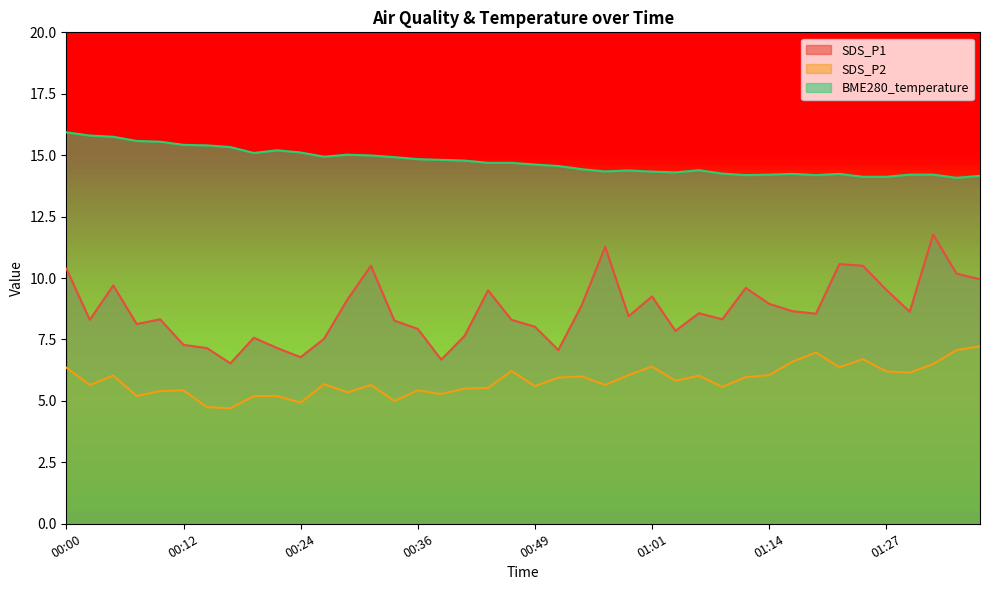

Reading left to right, list all the values displayed in this chart.

SDS_P1: 00:00=10.4	00:02=8.3	00:05=9.7	00:07=8.1	00:09=8.3	00:12=7.3	00:14=7.2	00:17=6.5	00:19=7.6	00:22=7.2	00:24=6.8	00:27=7.5	00:29=9.1	00:31=10.5	00:34=8.3	00:36=7.9	00:39=6.7	00:41=7.7	00:44=9.5	00:46=8.3	00:49=8.0	00:51=7.1	00:54=8.9	00:56=11.3	00:59=8.4	01:01=9.2	01:03=7.8	01:06=8.6	01:09=8.3	01:11=9.6	01:14=8.9	01:16=8.7	01:19=8.6	01:22=10.6	01:24=10.5	01:27=9.5	01:29=8.6	01:32=11.8	01:34=10.2	01:36=9.9
SDS_P2: 00:00=6.3	00:02=5.7	00:05=6.0	00:07=5.2	00:09=5.4	00:12=5.4	00:14=4.8	00:17=4.7	00:19=5.2	00:22=5.2	00:24=4.9	00:27=5.7	00:29=5.3	00:31=5.7	00:34=5.0	00:36=5.4	00:39=5.3	00:41=5.5	00:44=5.5	00:46=6.2	00:49=5.6	00:51=6.0	00:54=6.0	00:56=5.7	00:59=6.0	01:01=6.4	01:03=5.8	01:06=6.0	01:09=5.6	01:11=6.0	01:14=6.0	01:16=6.6	01:19=7.0	01:22=6.4	01:24=6.7	01:27=6.2	01:29=6.2	01:32=6.5	01:34=7.1	01:36=7.2
BME280_temperature: 00:00=15.9	00:02=15.8	00:05=15.8	00:07=15.6	00:09=15.6	00:12=15.4	00:14=15.4	00:17=15.3	00:19=15.1	00:22=15.2	00:24=15.1	00:27=14.9	00:29=15.0	00:31=15.0	00:34=14.9	00:36=14.8	00:39=14.8	00:41=14.8	00:44=14.7	00:46=14.7	00:49=14.6	00:51=14.6	00:54=14.4	00:56=14.3	00:59=14.4	01:01=14.3	01:03=14.3	01:06=14.4	01:09=14.2	01:11=14.2	01:14=14.2	01:16=14.2	01:19=14.2	01:22=14.2	01:24=14.1	01:27=14.1	01:29=14.2	01:32=14.2	01:34=14.1	01:36=14.2